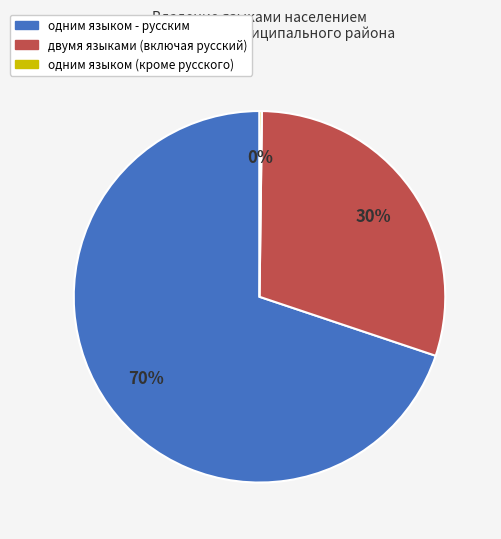

To the nearest percent, what portion does двумя языками (включая русский) represent?

30%